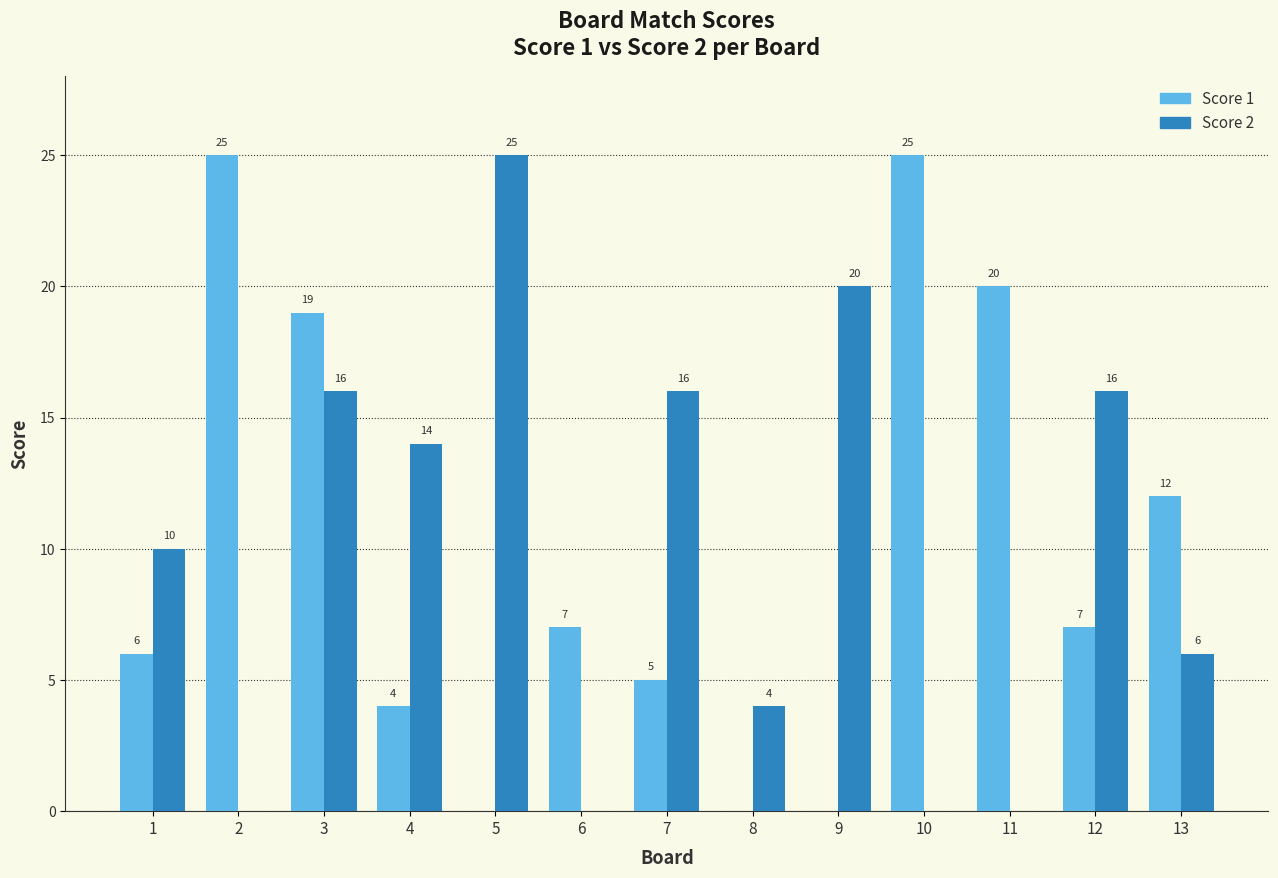

What is the sum of the Score 1 values at 5 and 7?

5